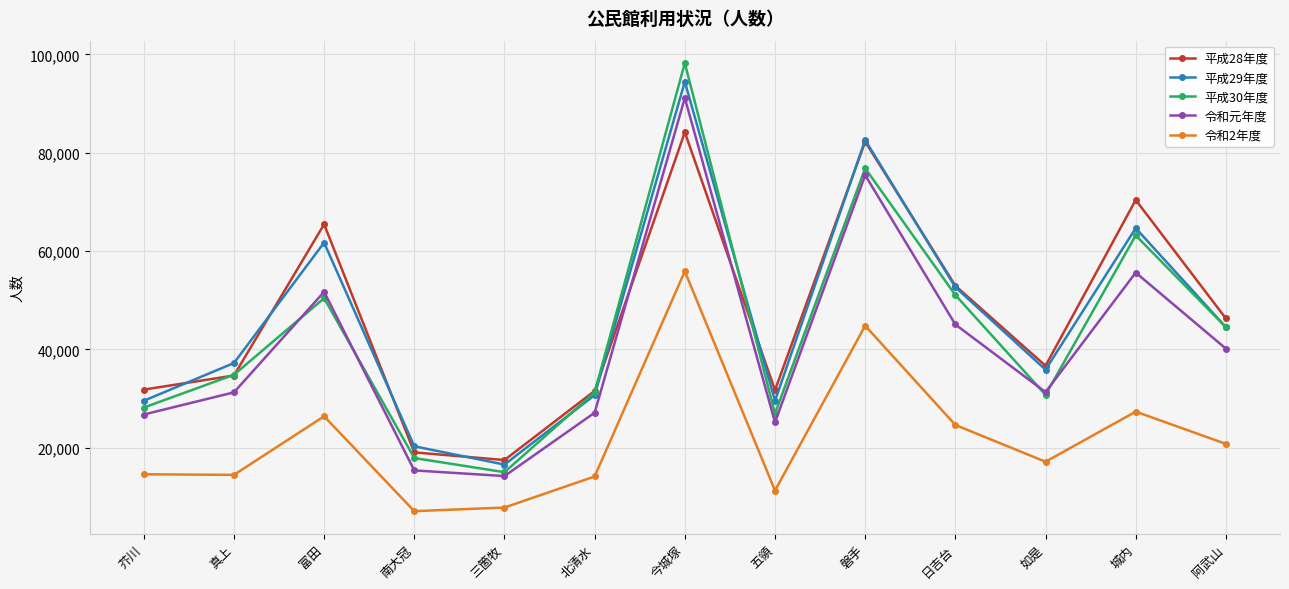

At which category is the sum across all series the highest?

今城塚